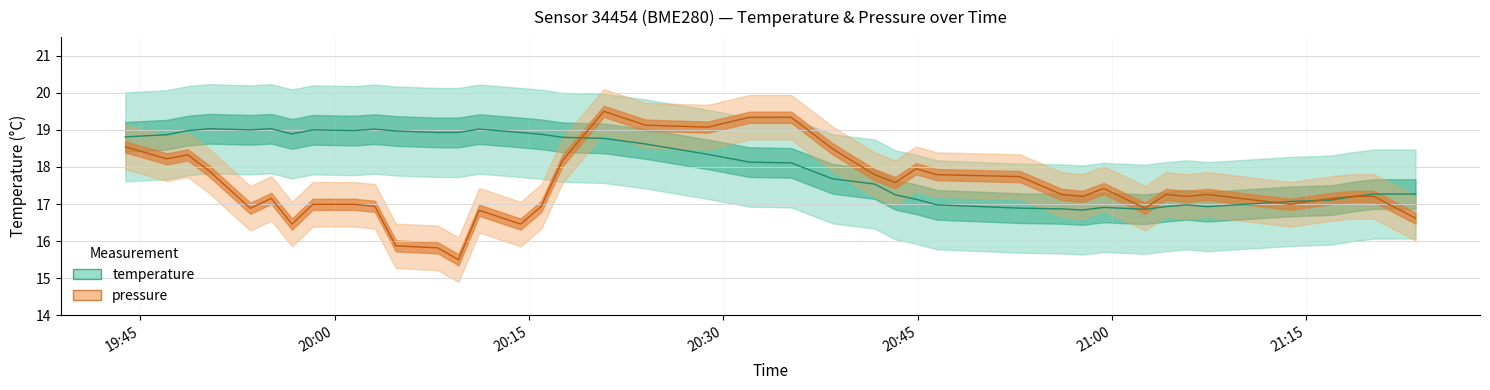

The value of pressure_kPa at 2023-10-13T20:46:29 is 9.9. True or false?

False